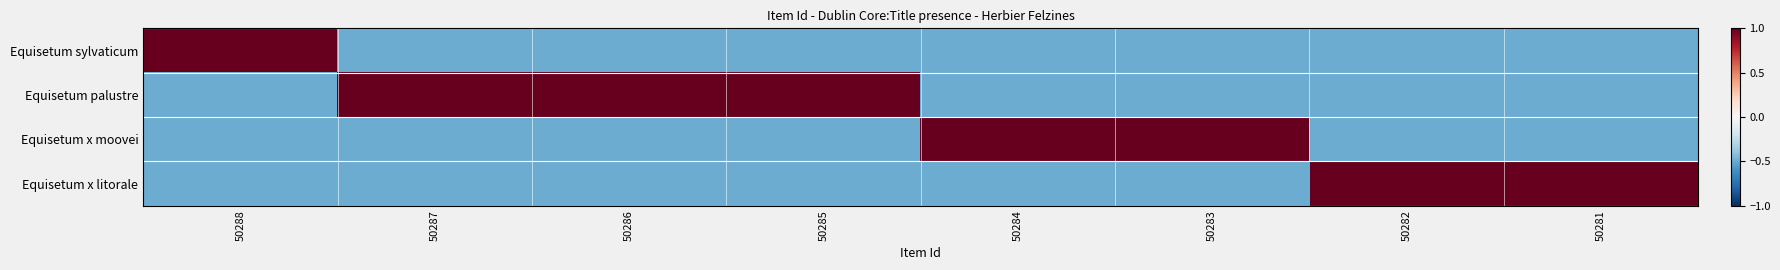

What is the greatest value displayed?

1.0